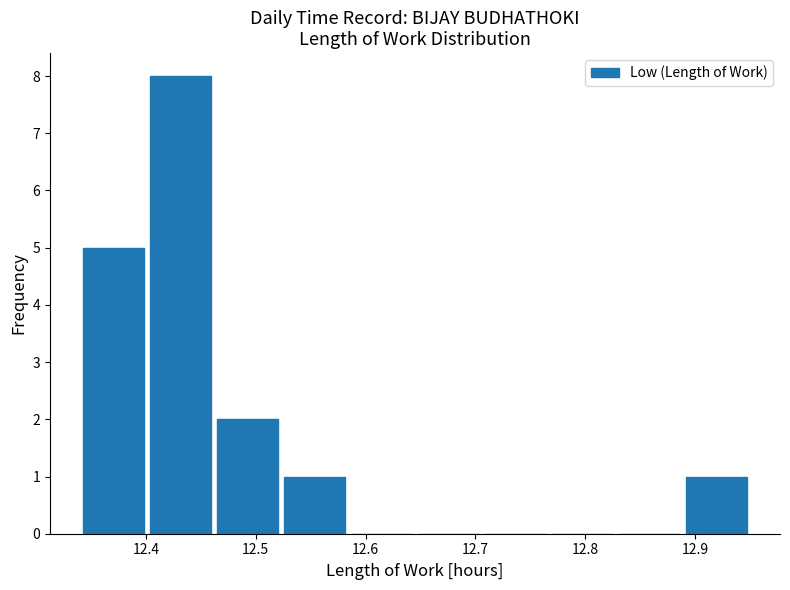

Which range on the x-axis has the tallest bar?

12.401 to 12.462